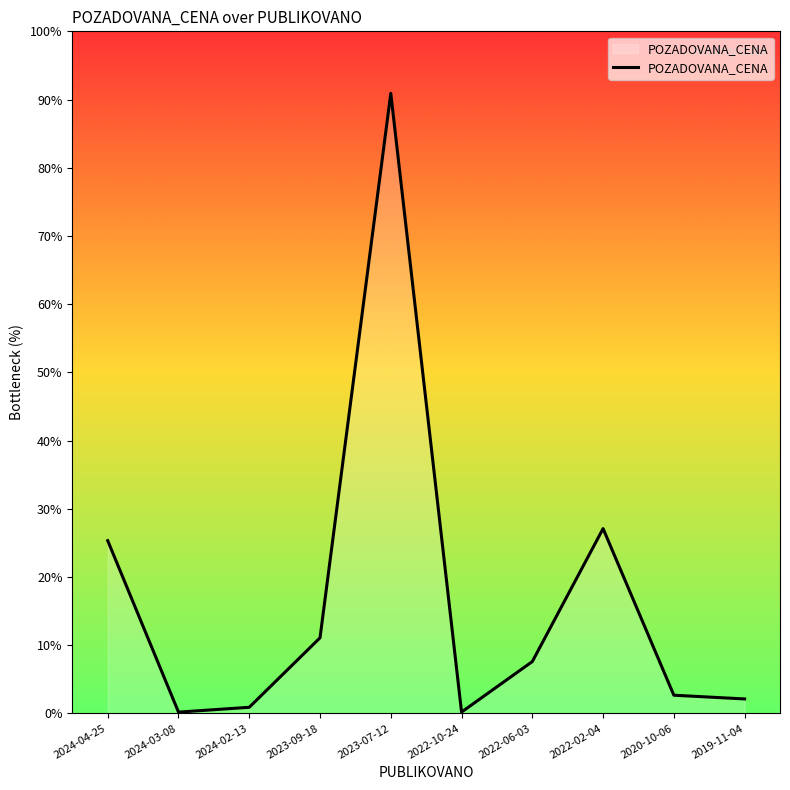

Reading left to right, extract all data points from this chart.

25.3	0.2	0.9	11.1	90.9	0.2	7.6	27.1	2.7	2.1